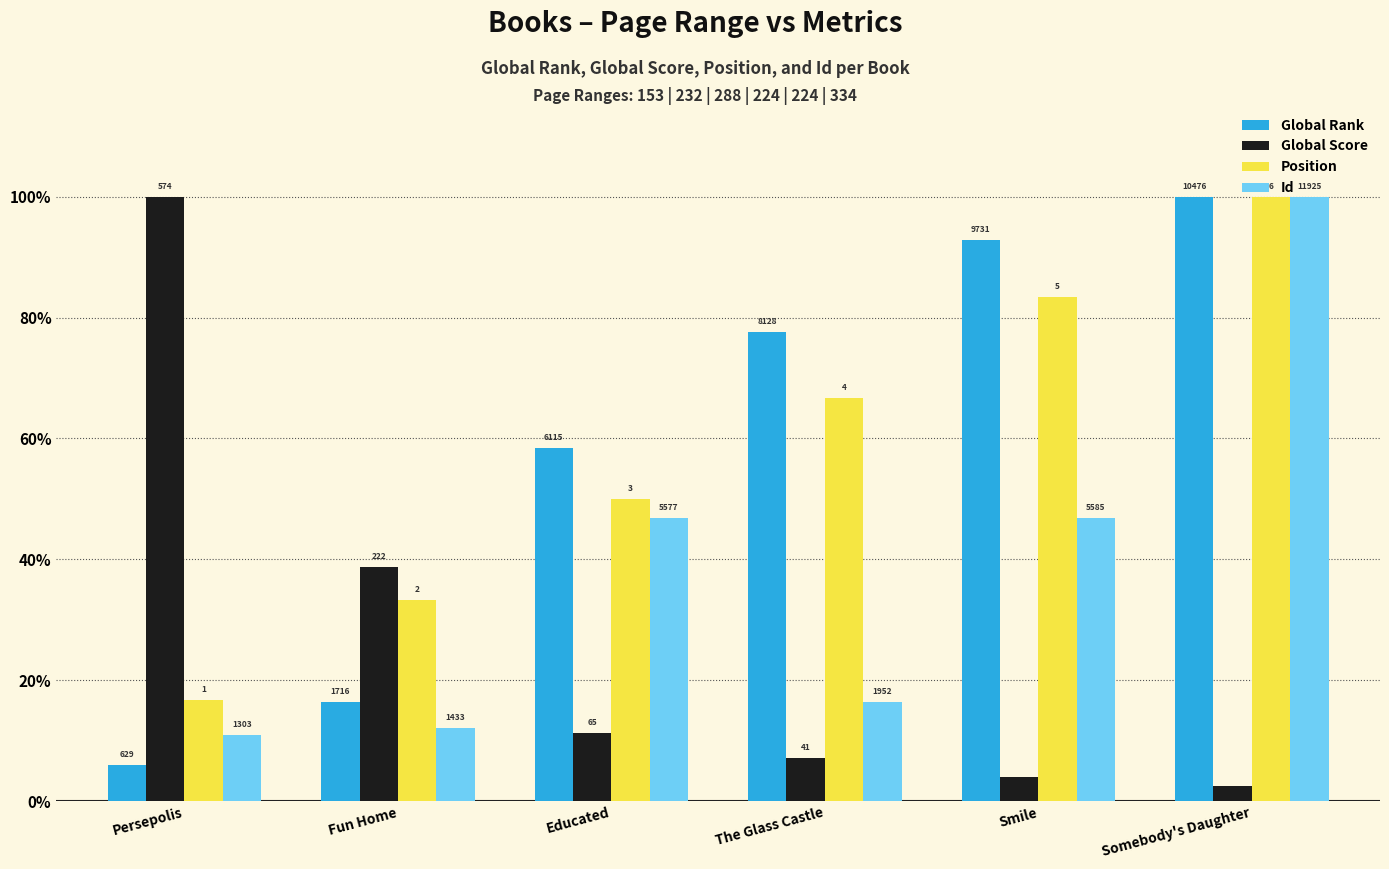

What are all the series names shown in the legend?

Global Rank, Global Score, Position, Id